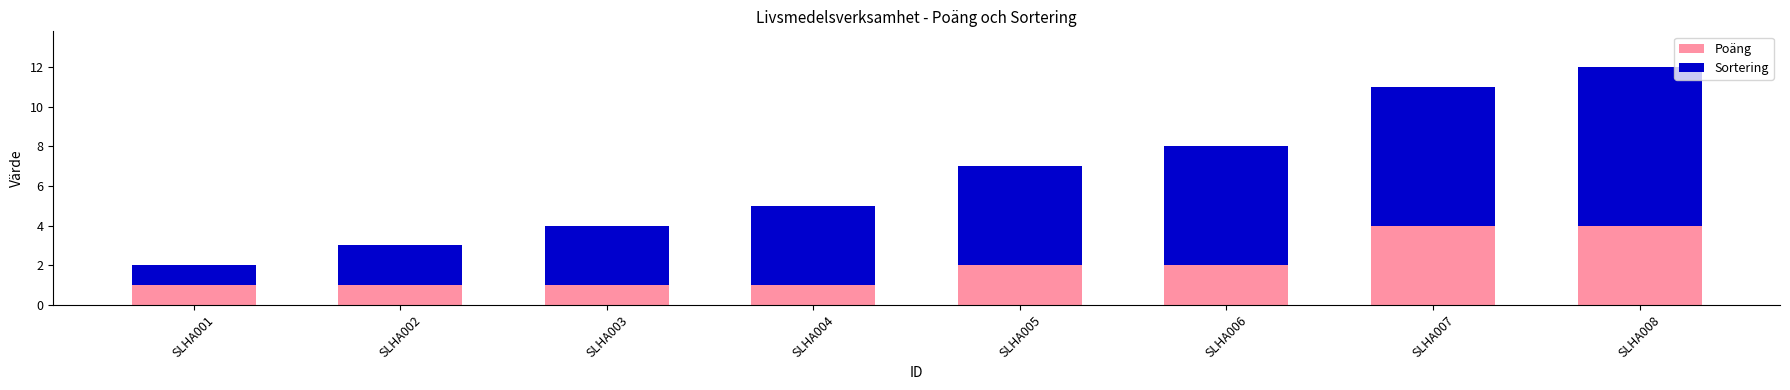

What is the highest value of the Poäng series?

4